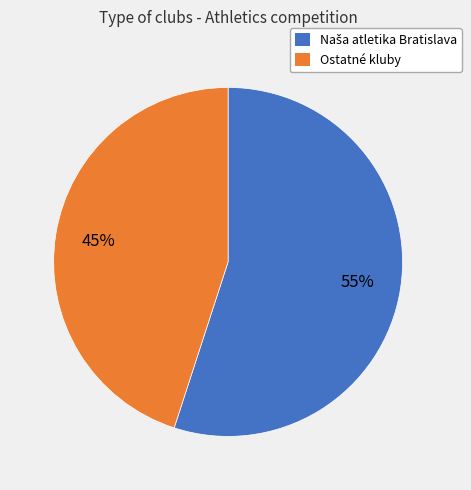

To the nearest percent, what is the average slice percentage?

50%